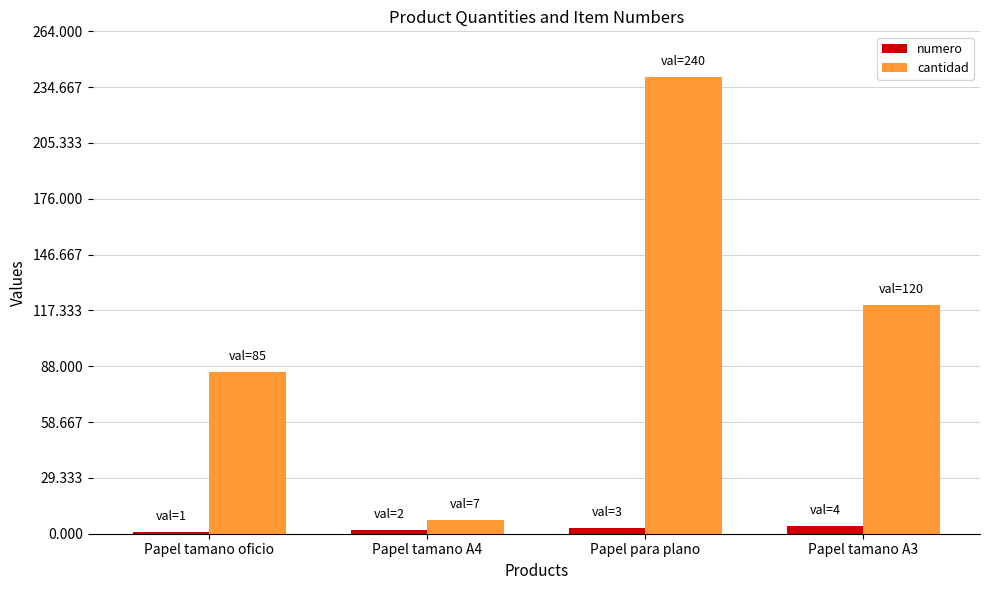

How many values in the cantidad series are below 120?

2